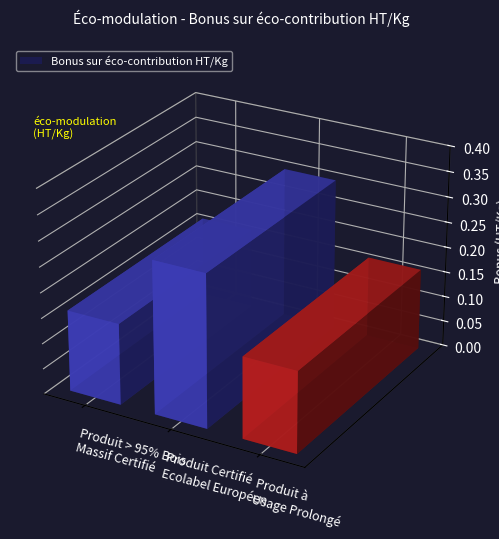

Reading left to right, transcribe all the data shown in this chart.

0.2	0.3	0.2